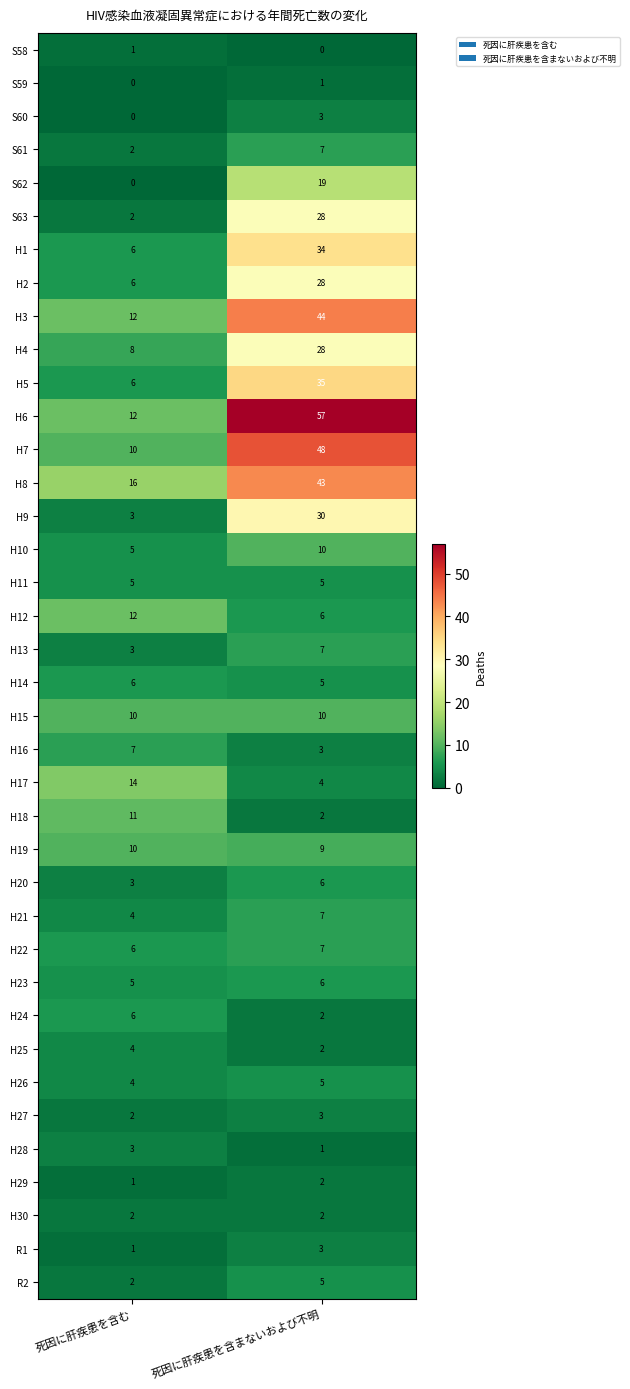

What is the total value across all series at 死因に肝疾患を含む?

210